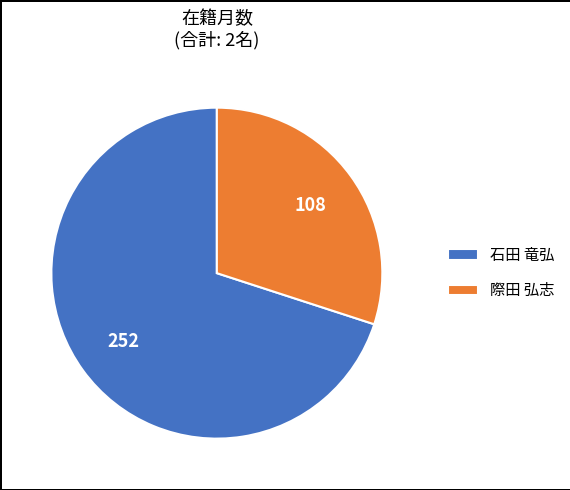

What is the majority slice?

石田 竜弘